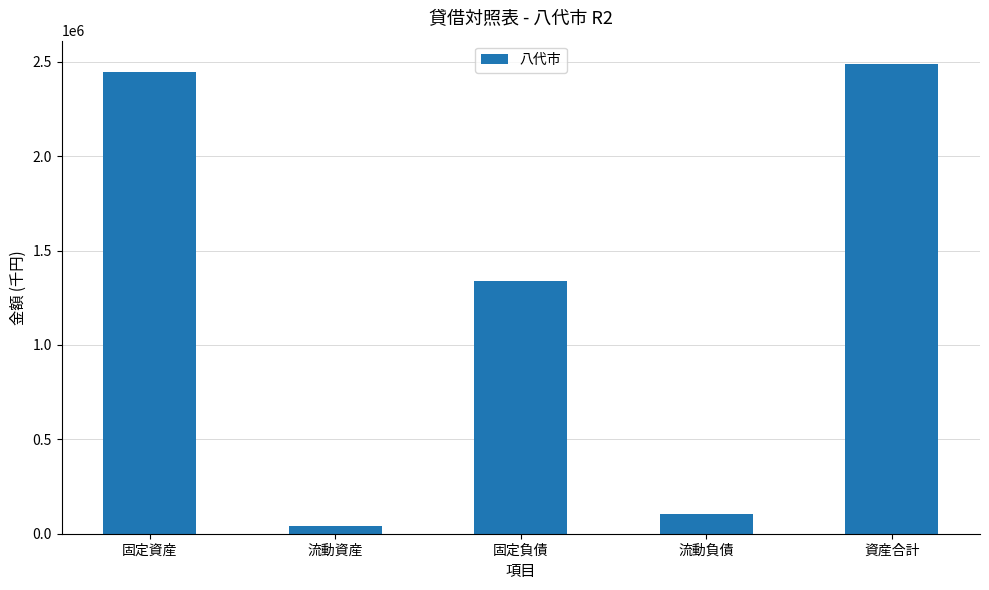

Approximately how many times larger is the value at 資産合計 compared to 固定負債?

1.9